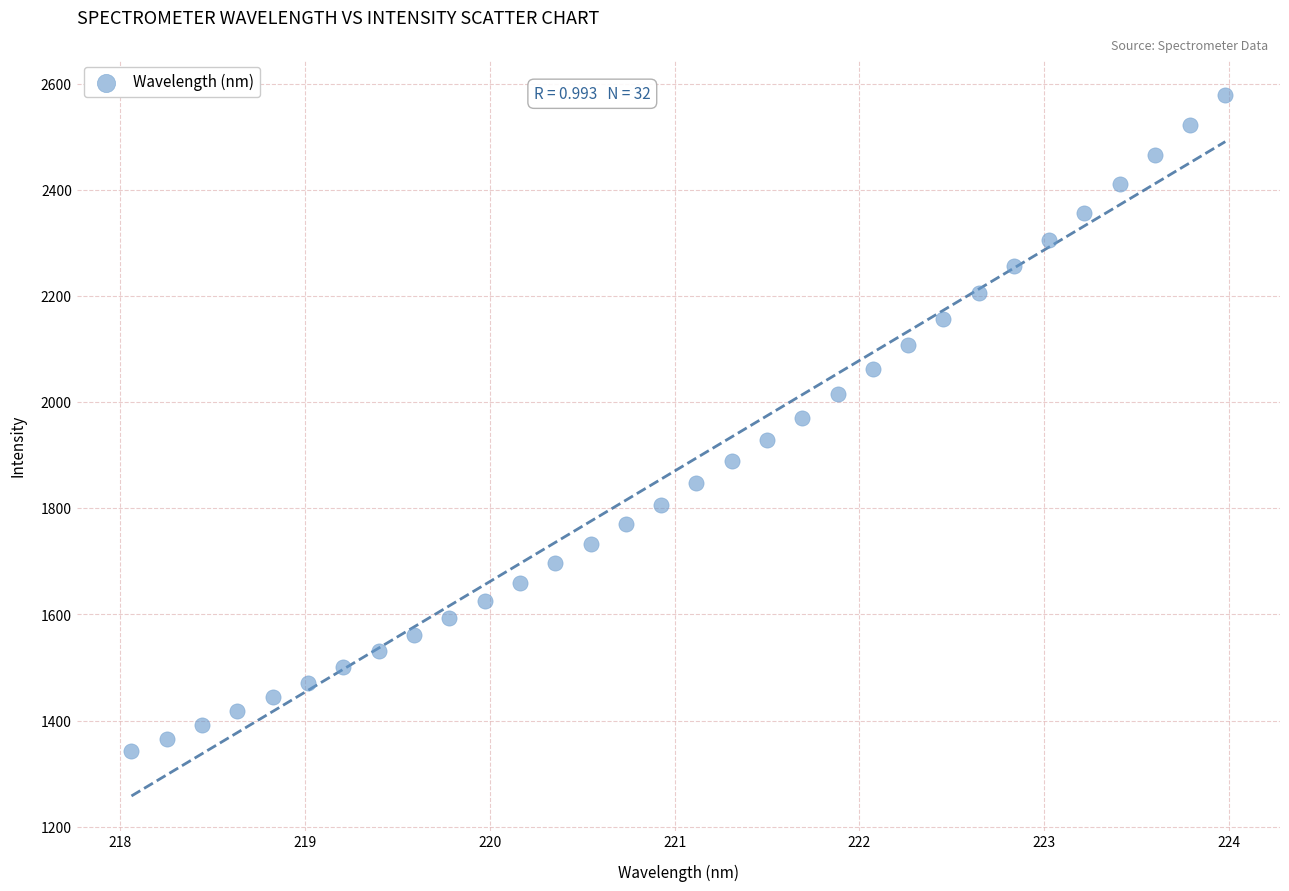

What is the range of Y values (max minus min)?

1237.6